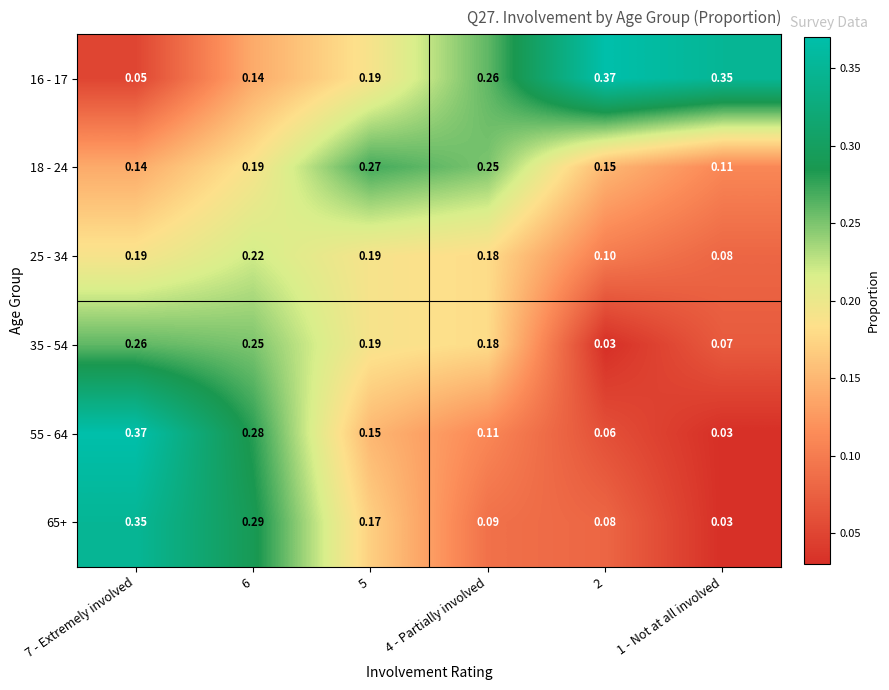

Is the value of 18 - 24 at 5 greater than the value of 25 - 34 at 6?

Yes